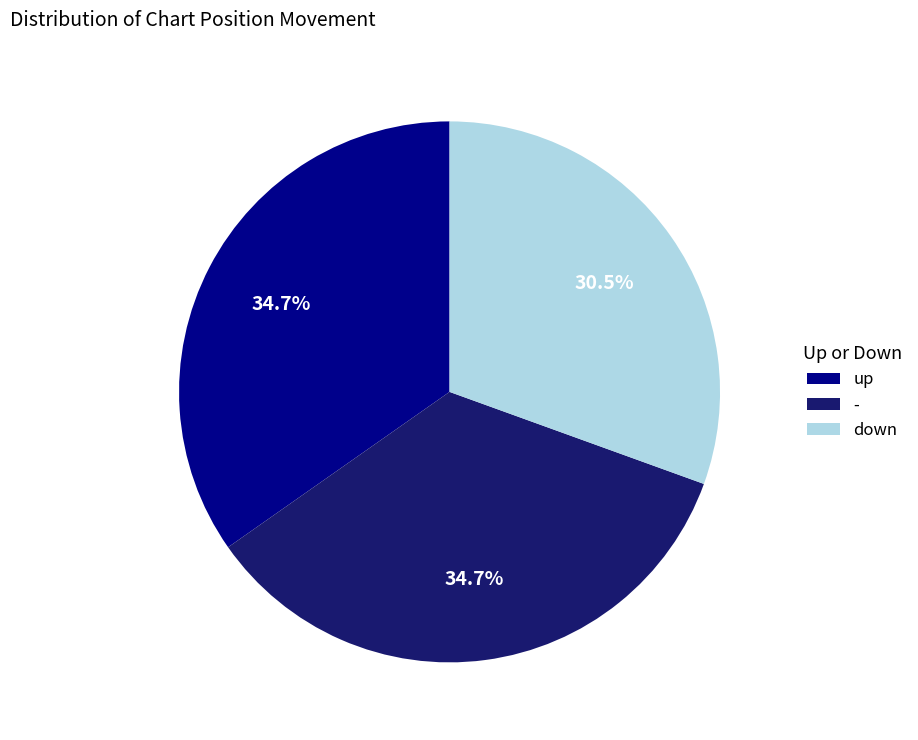

Is there a majority slice in this chart?

No